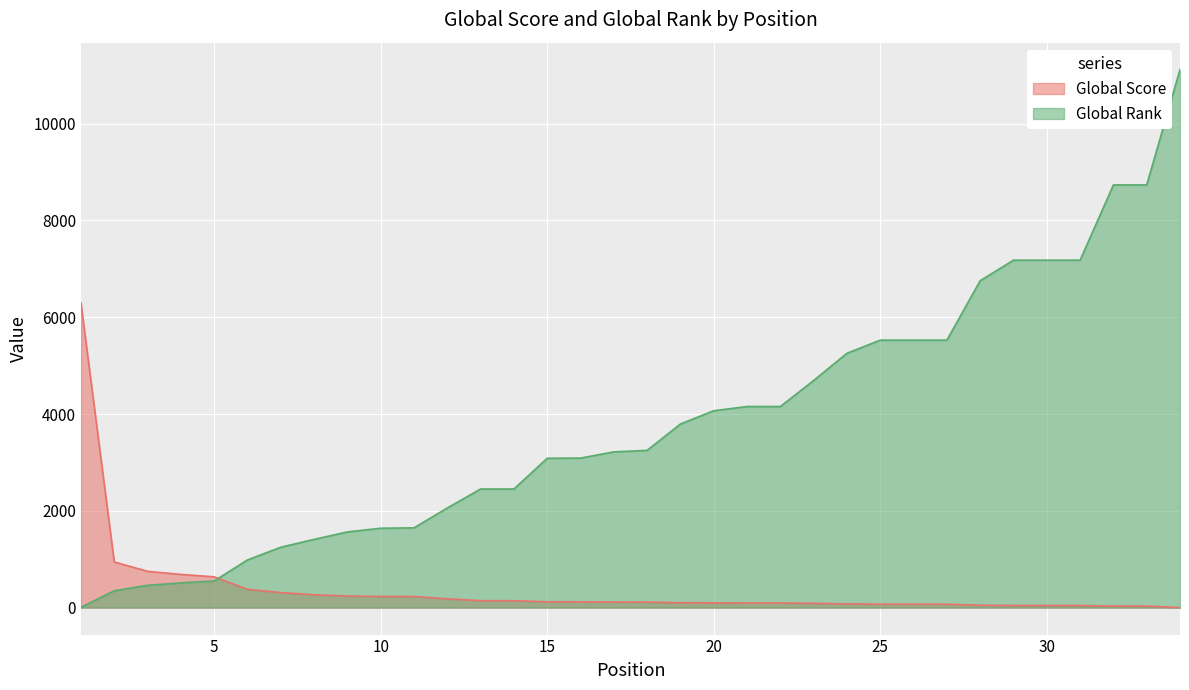

True or false: Global Rank has a value of 5255 at 24.

True